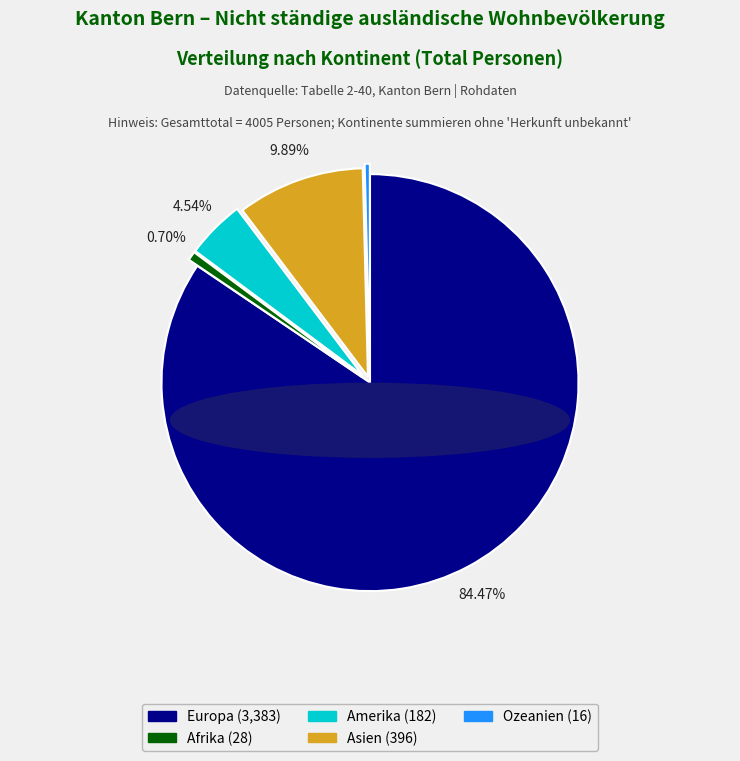

Is there any slice that represents more than half of the pie?

Yes